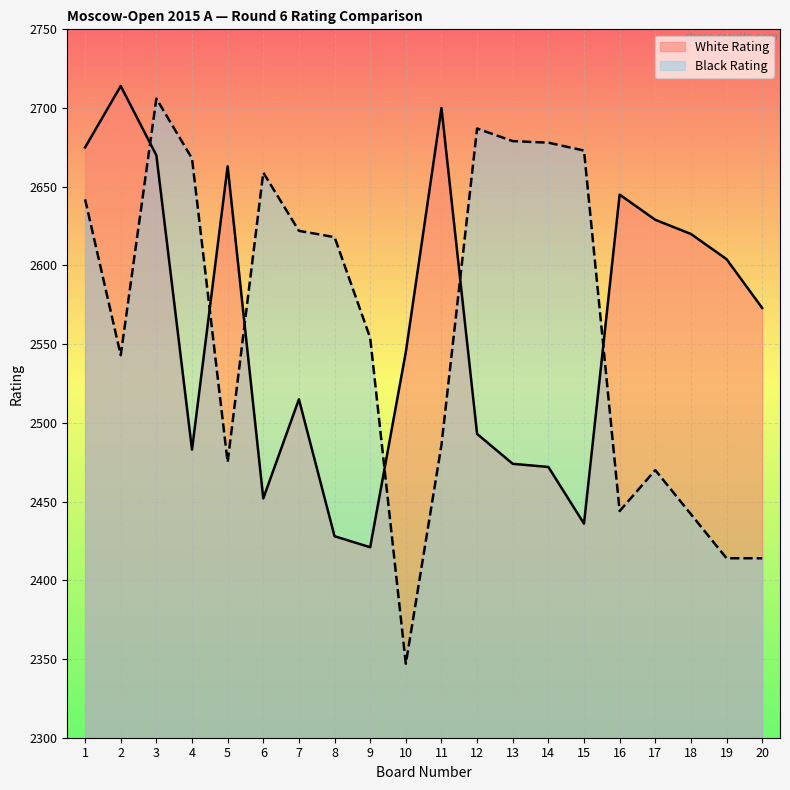

How many intersections are there between White Rating and Black Rating?

6